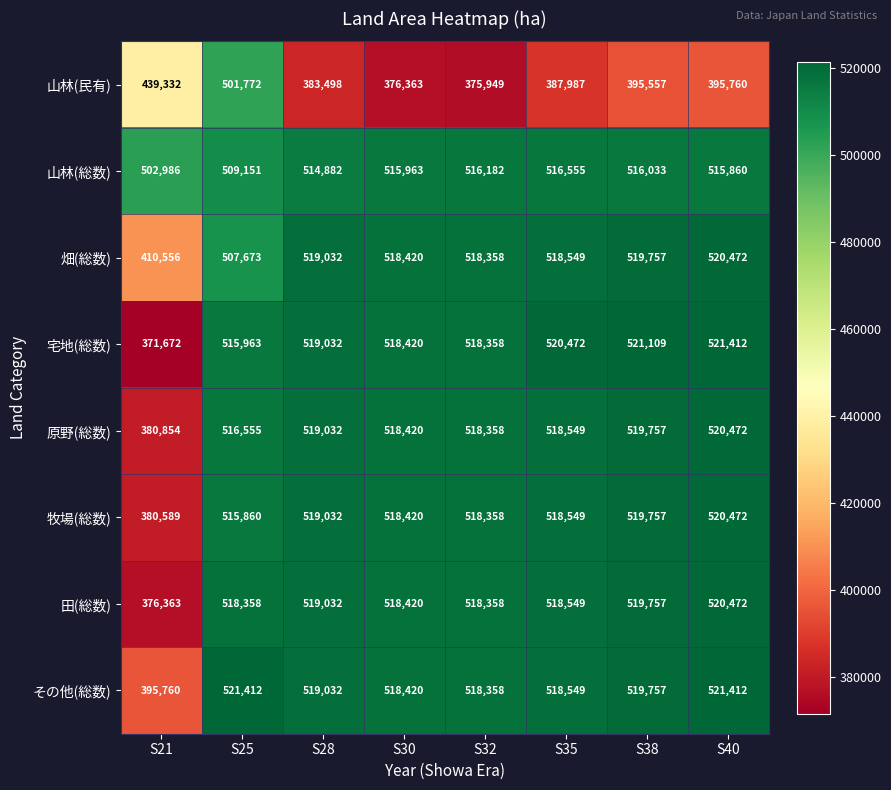

List the labels in order of 牧場(総数) value, largest first.

S40, S38, S28, S35, S30, S32, S25, S21